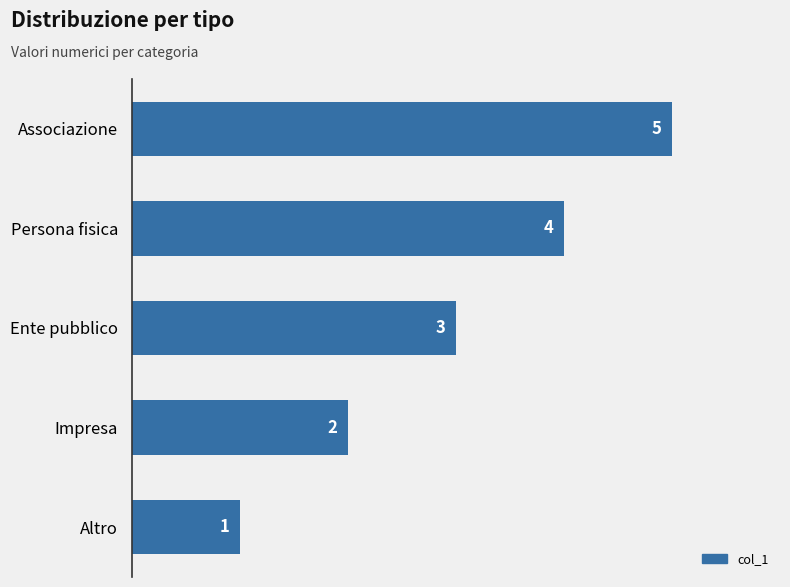

What is the difference between the maximum and minimum values?

4